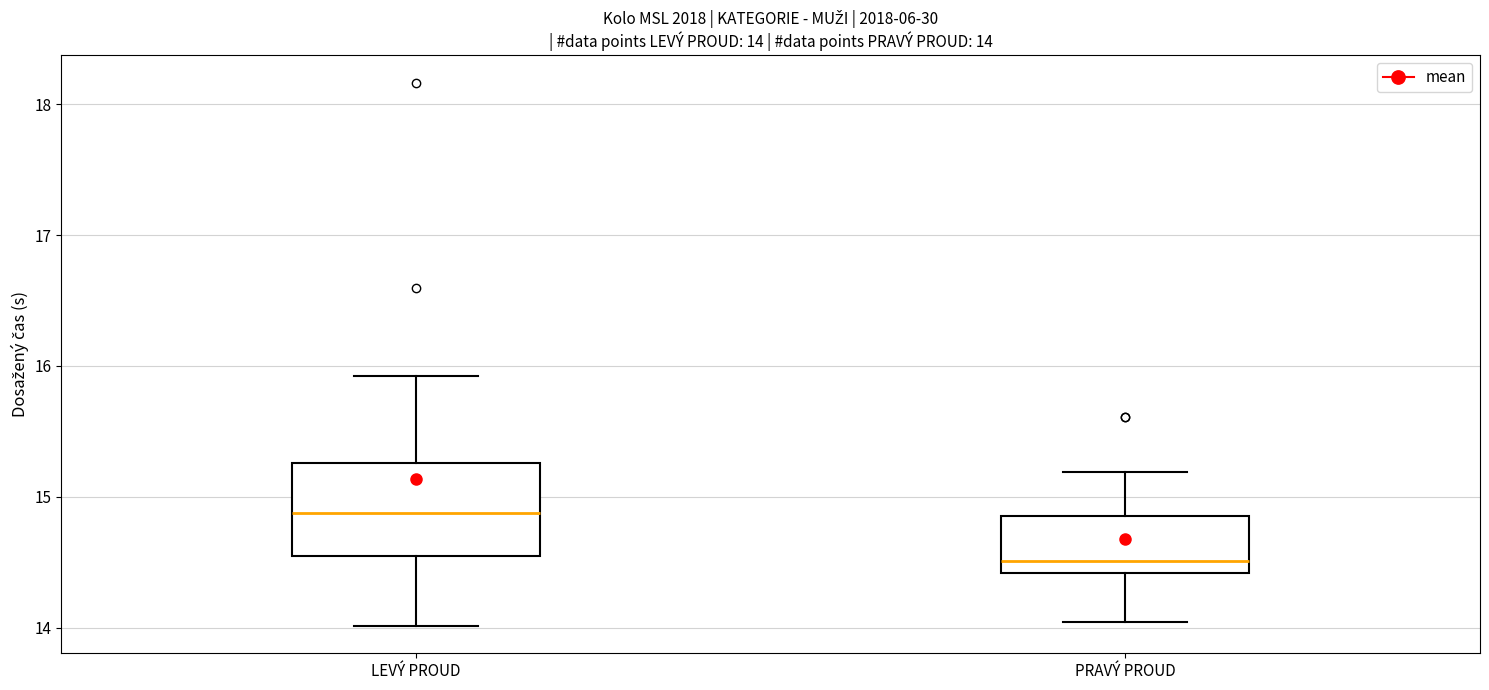

Which box is the tallest, from its lower edge to its upper edge?

LEVÝ PROUD